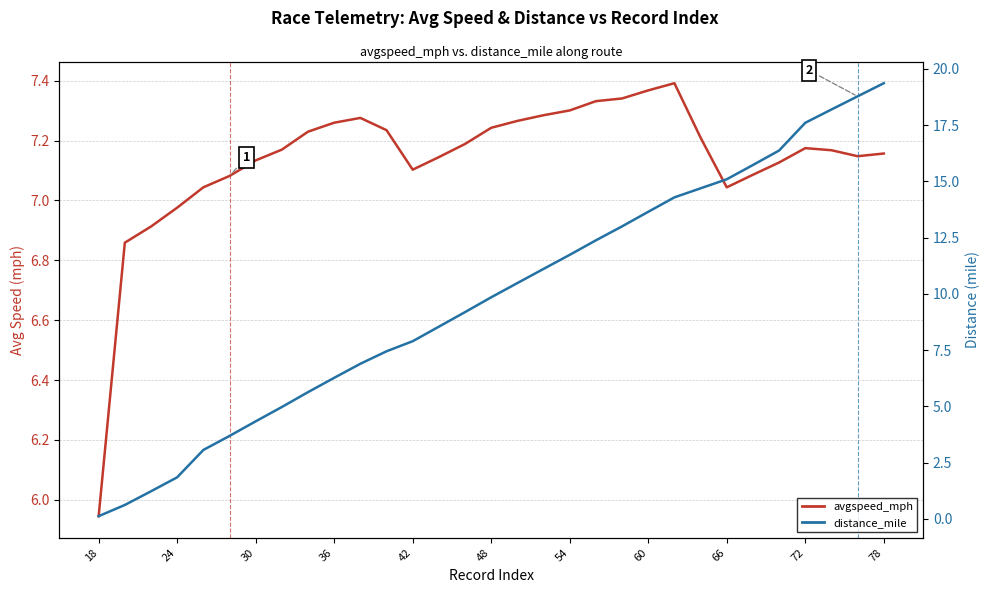

What is the sum of all distance_mile (secondary axis) values?

304.1